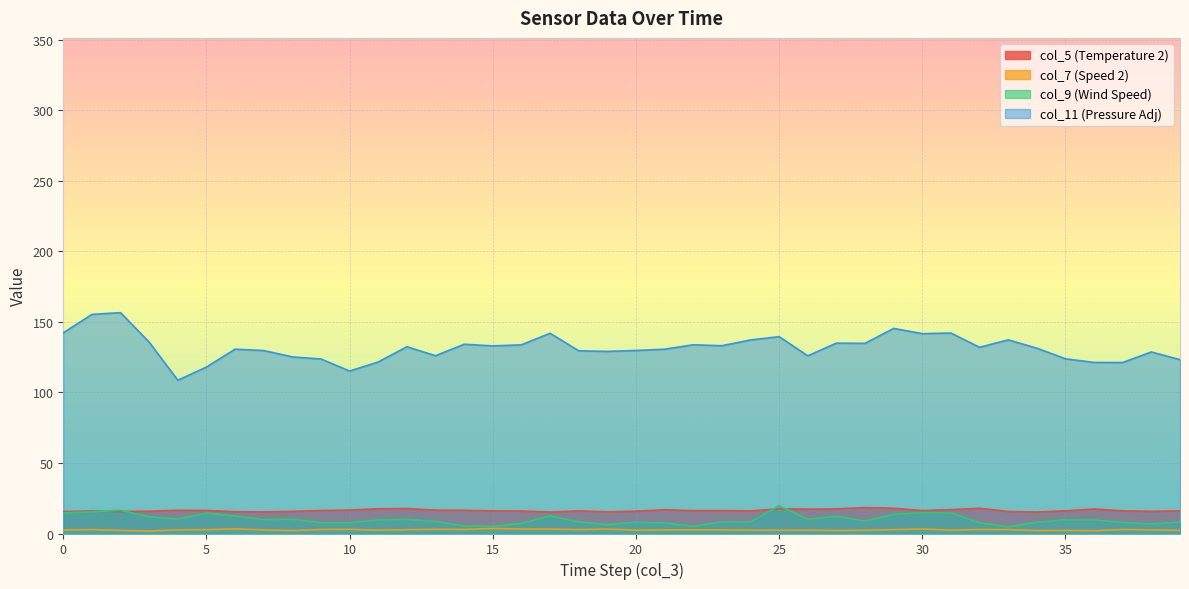

Where is the first local maximum for col_11?

2